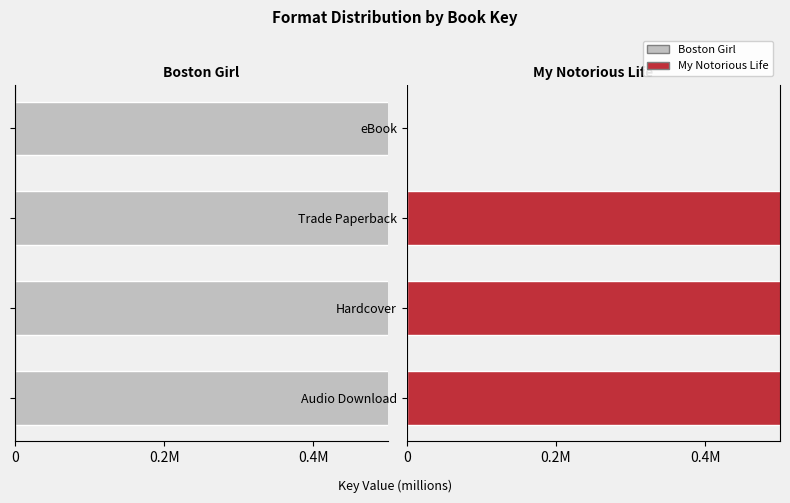

What is the average value of the My Notorious Life series?

304.5